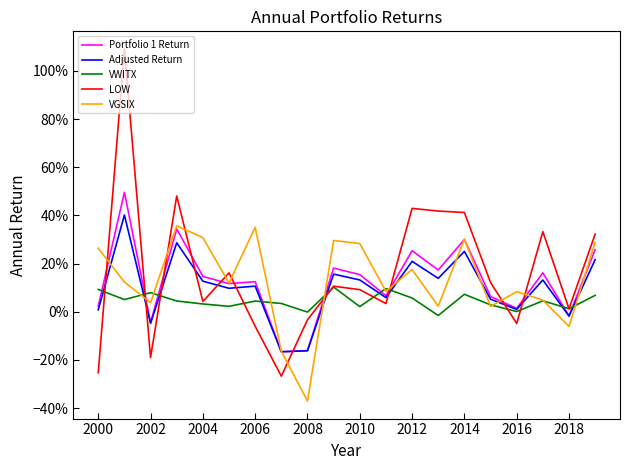

What are all the series names shown in the legend?

Portfolio 1 Return, Adjusted Return, VWITX, LOW, VGSIX